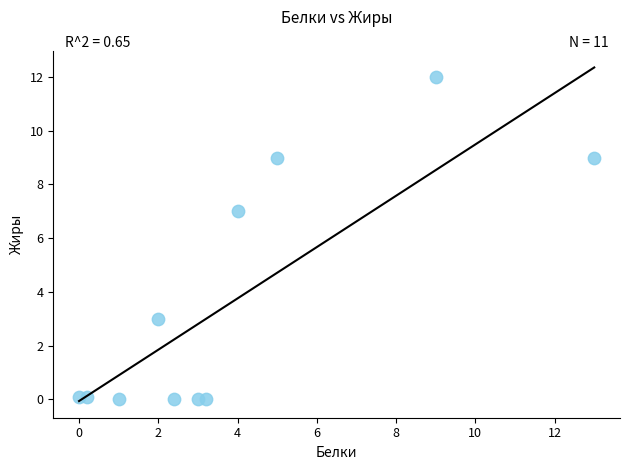

What is the range of X values (max minus min)?

13.0